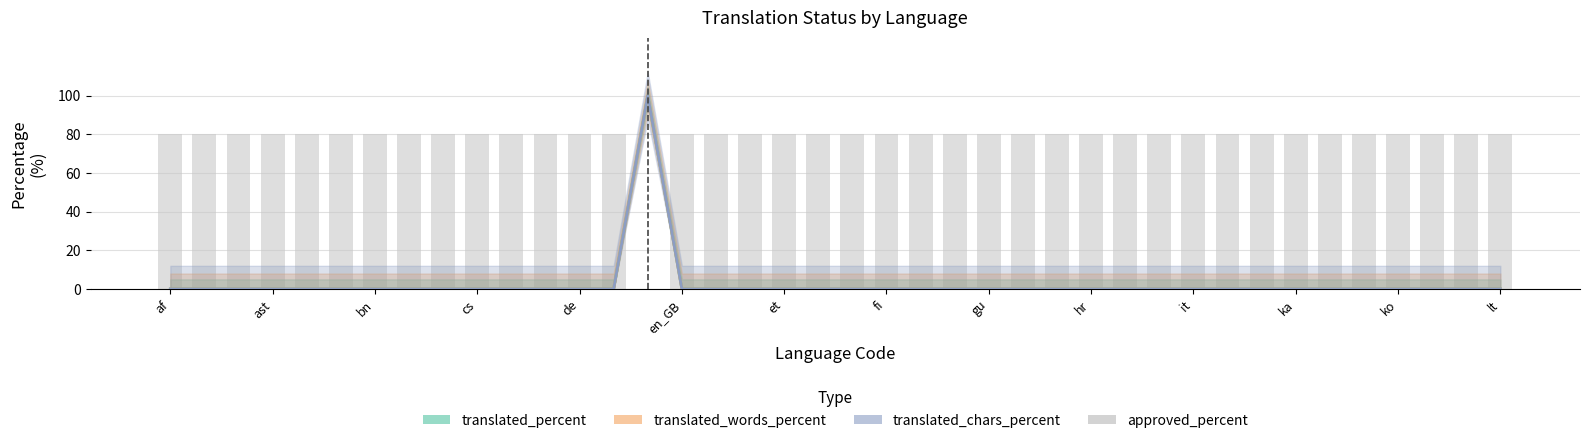

At which label is the value closest to 40?

af